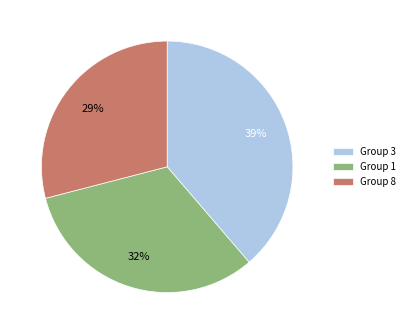

What percentage is the Group 8 slice, to the nearest percent?

29%